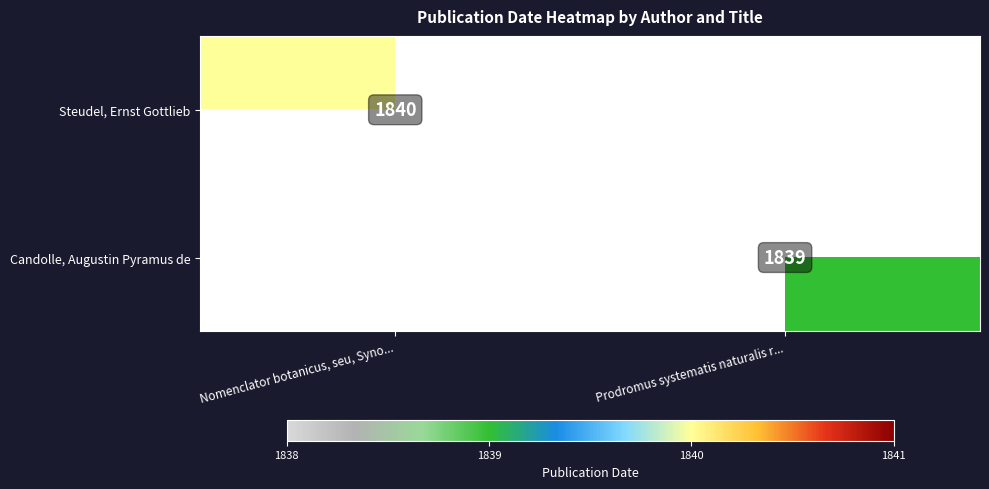

The value of Steudel, Ernst Gottlieb at Nomenclator botanicus, seu, Syno... is 3254. True or false?

False